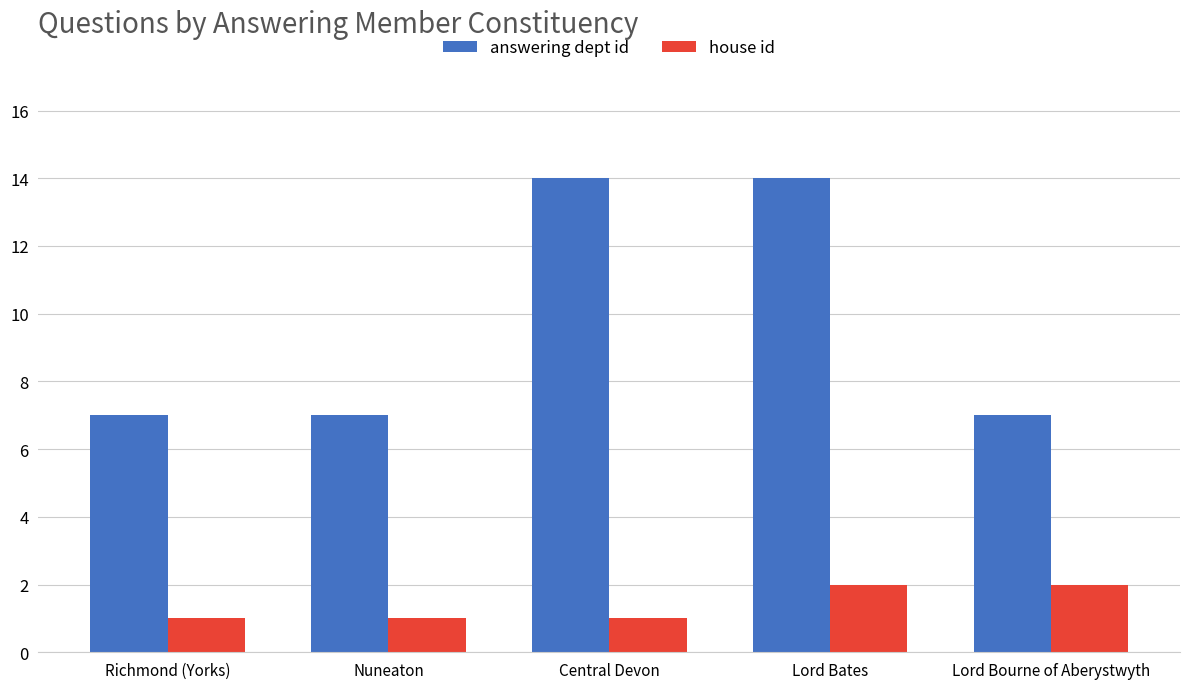

What is the approximate value of answering dept id at Central Devon?

14